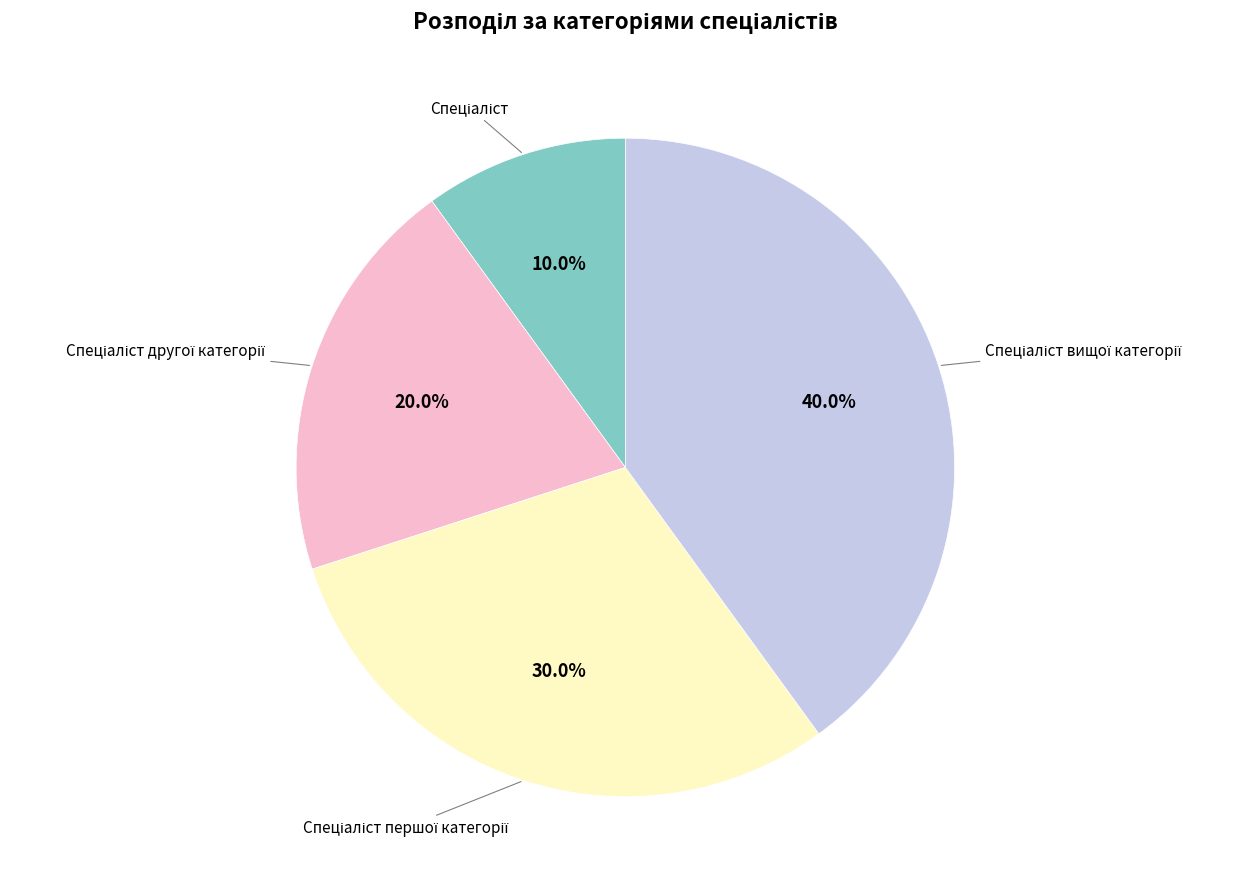

Count the number of slices in the pie.

4